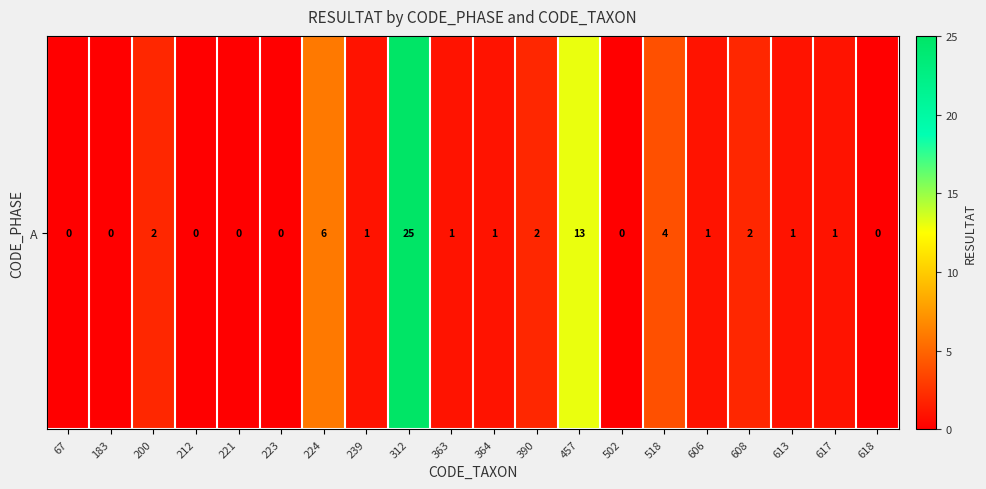

How many categories are shown in the chart?

20